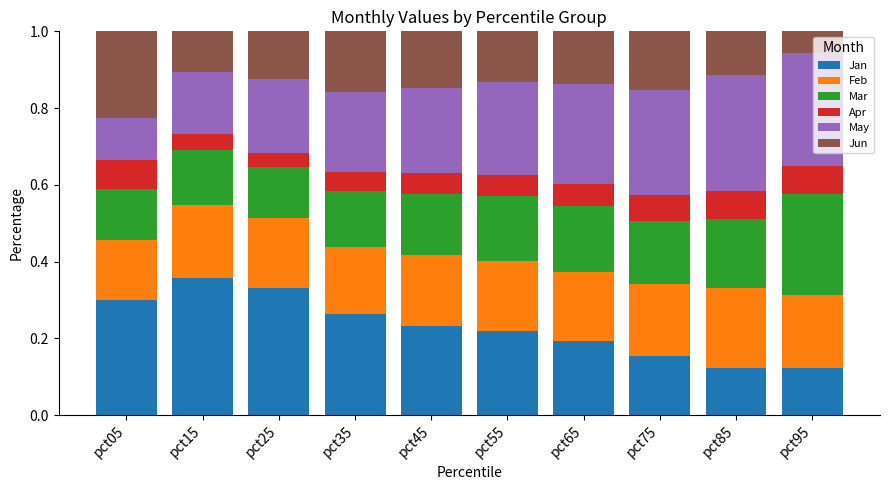

How many bars are there in total?

10